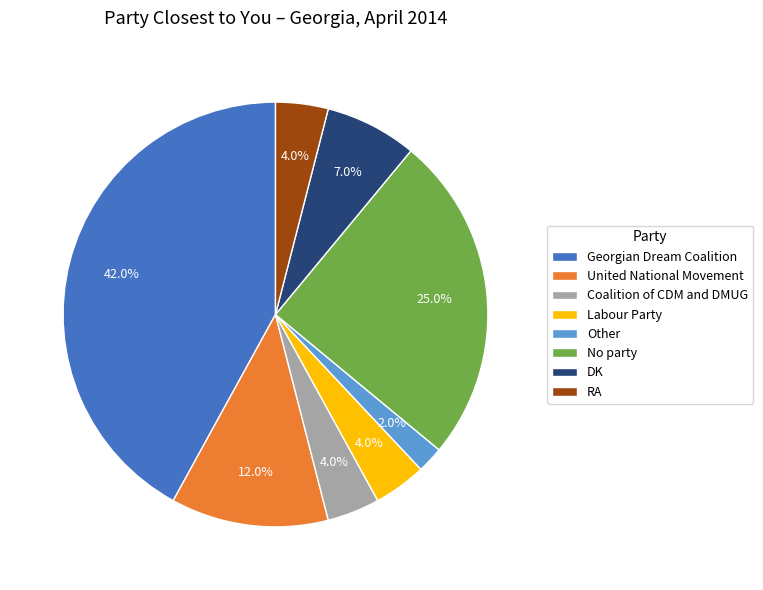

Combined, what portion of the pie is Labour Party and Coalition of CDM and DMUG?

8.0%